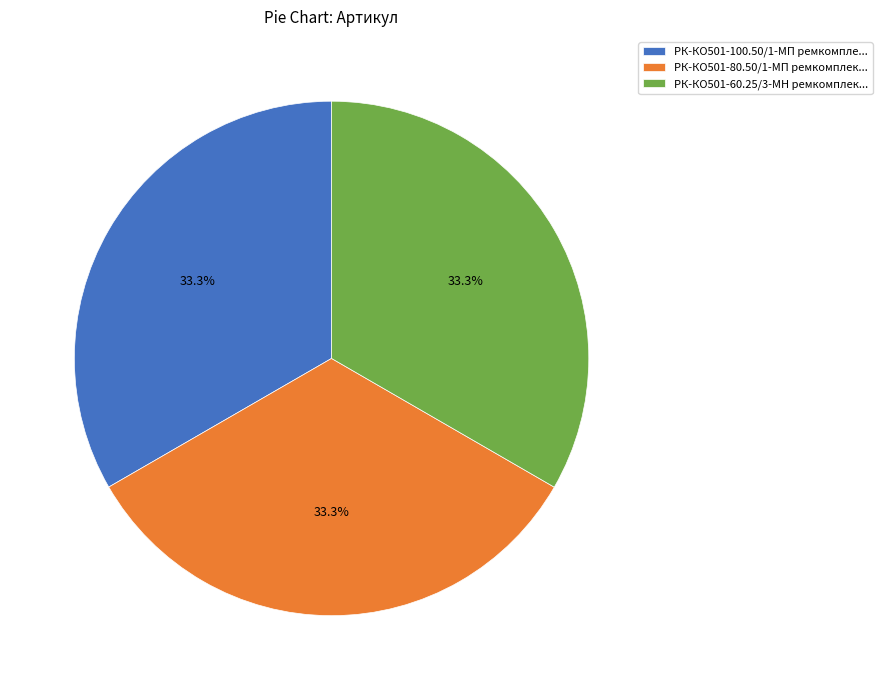

To the nearest percent, what is the average slice percentage?

33%